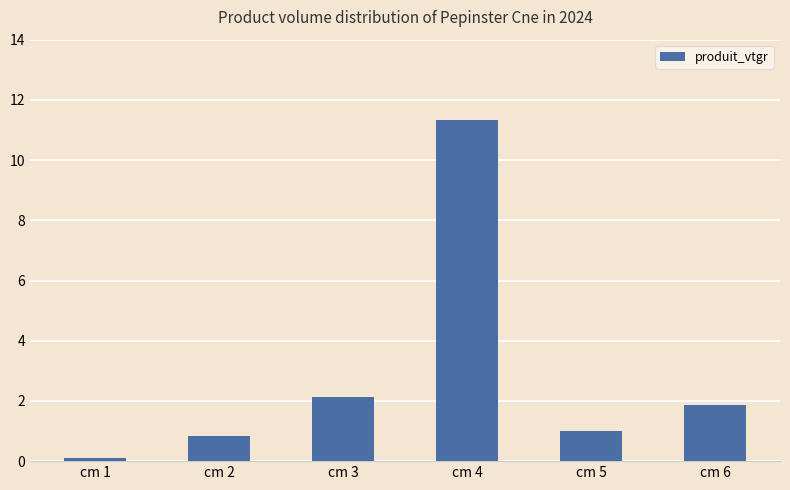

What is the difference between the second highest and minimum values?

2.0